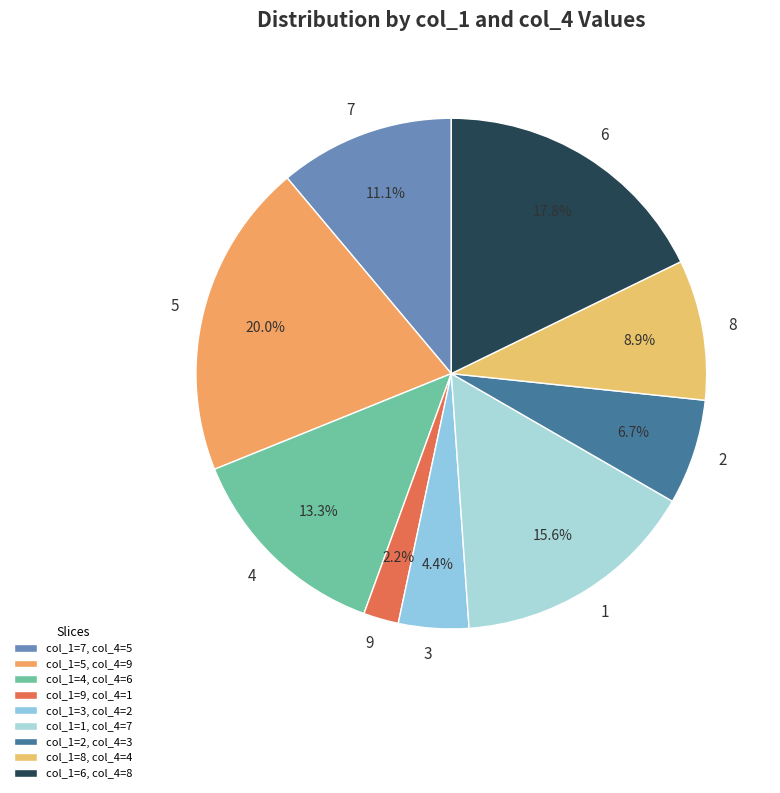

Does any single category account for the majority?

No